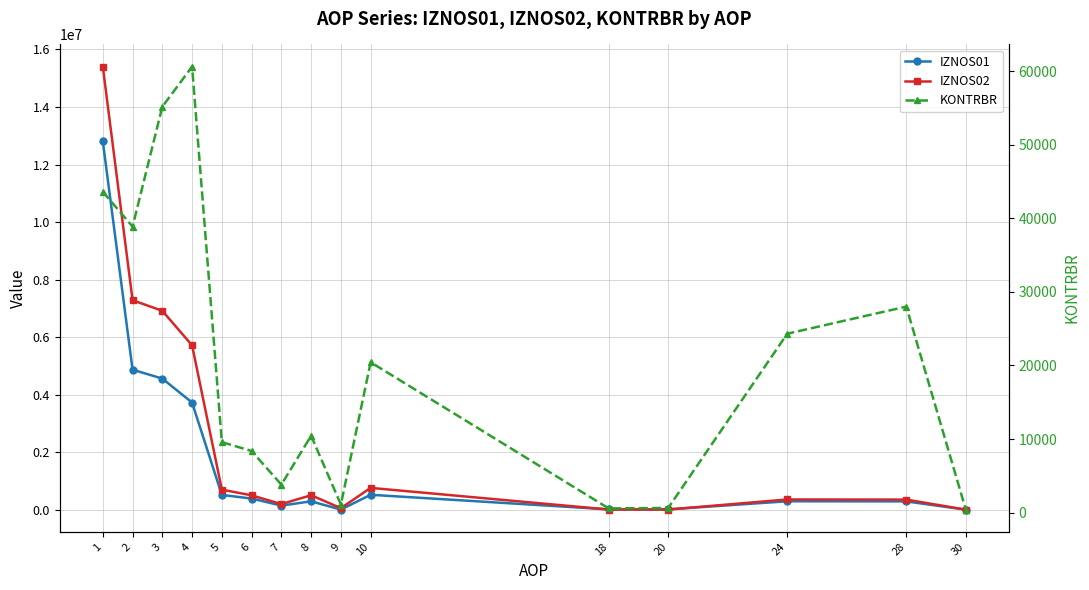

The IZNOS02 series shows 32815.6 at 9. True or false?

False